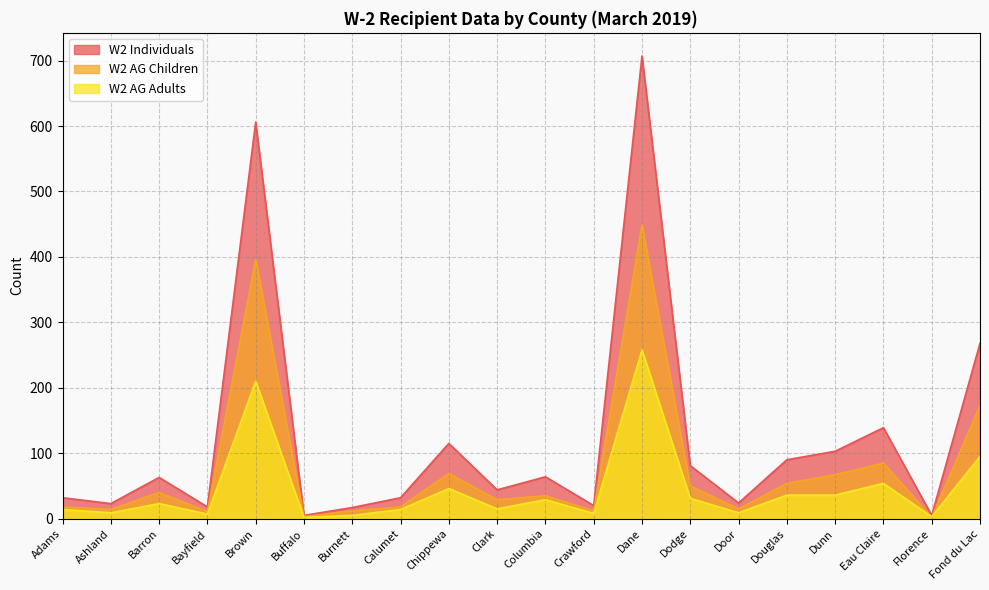

True or false: W2 Individuals and W2 AG Children intersect in this chart.

False